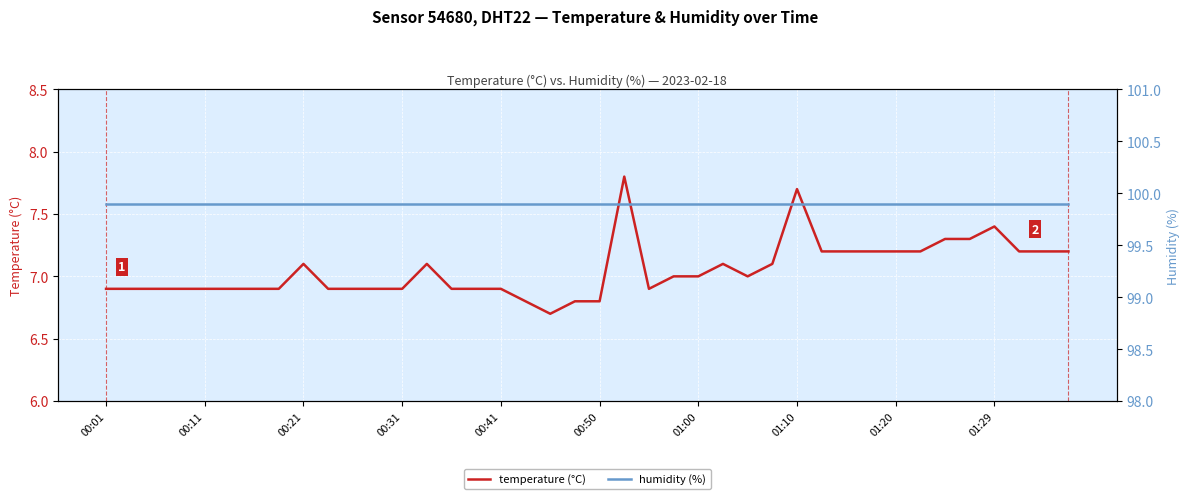

What is the lowest value of the temperature (°C) series?

6.7